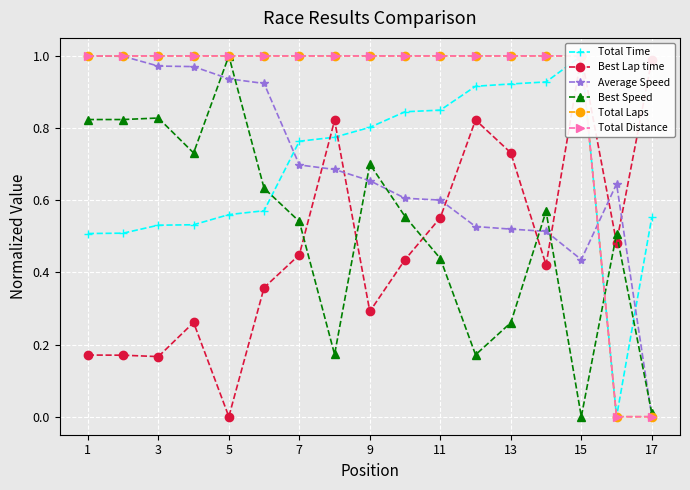

True or false: Best Speed has more than 1 interior local peaks.

True